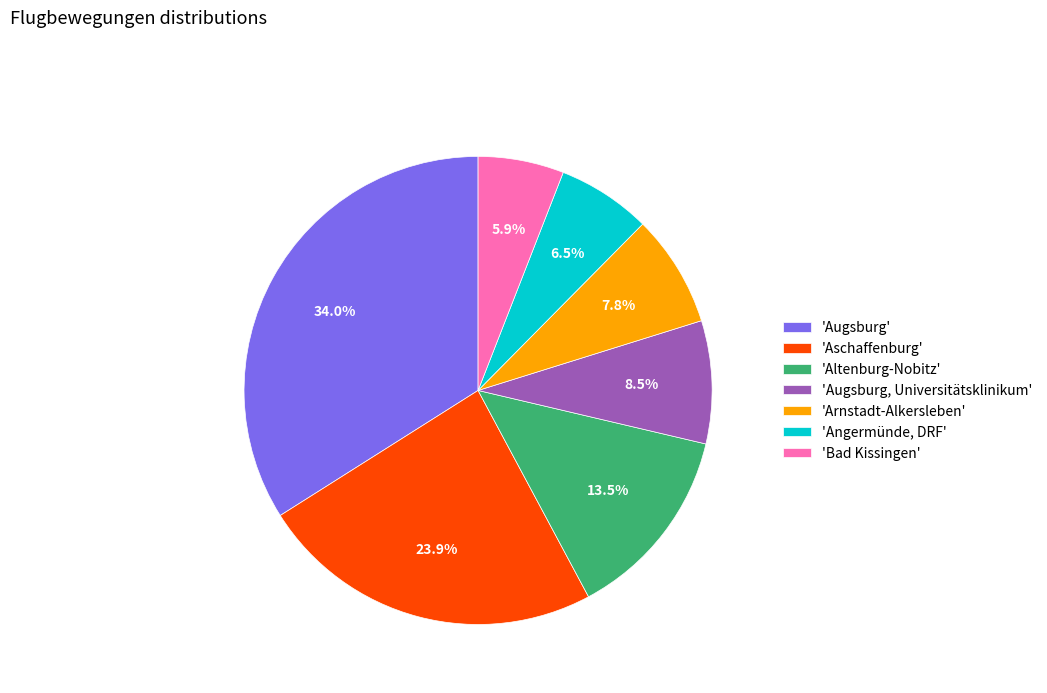

How many segments does this pie chart have?

7